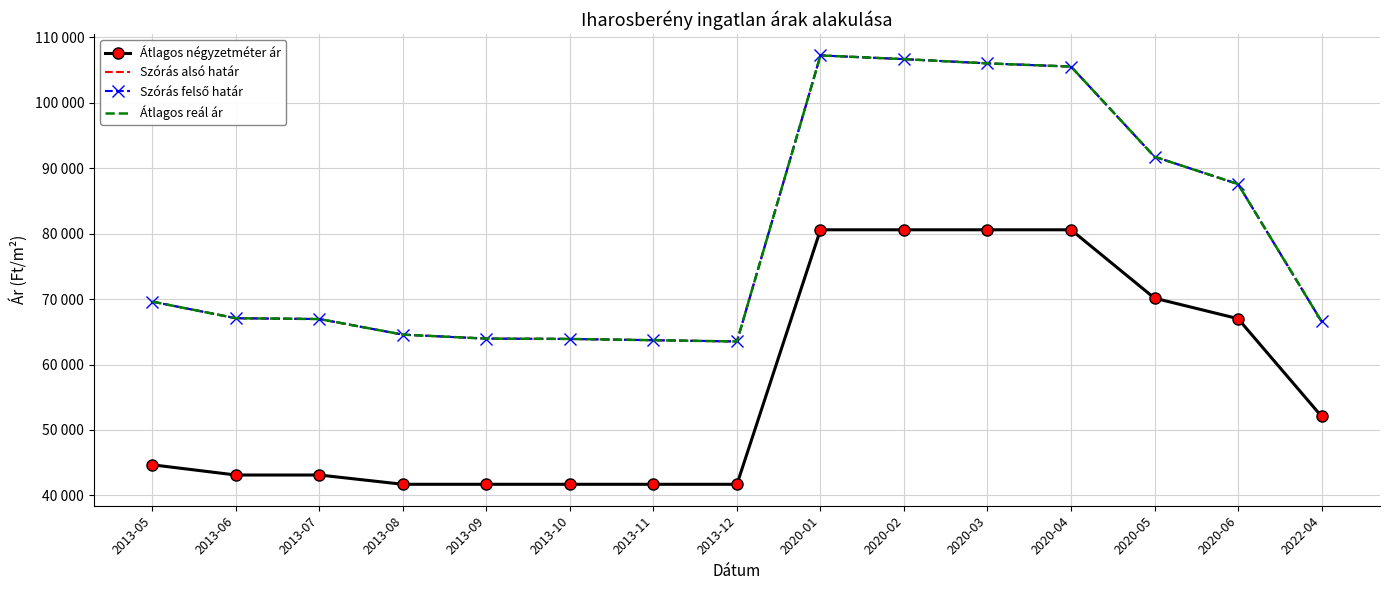

Is the value of Átlagos reál ár at 2013-09 greater than the value of Szórás felső határ at 2020-04?

No